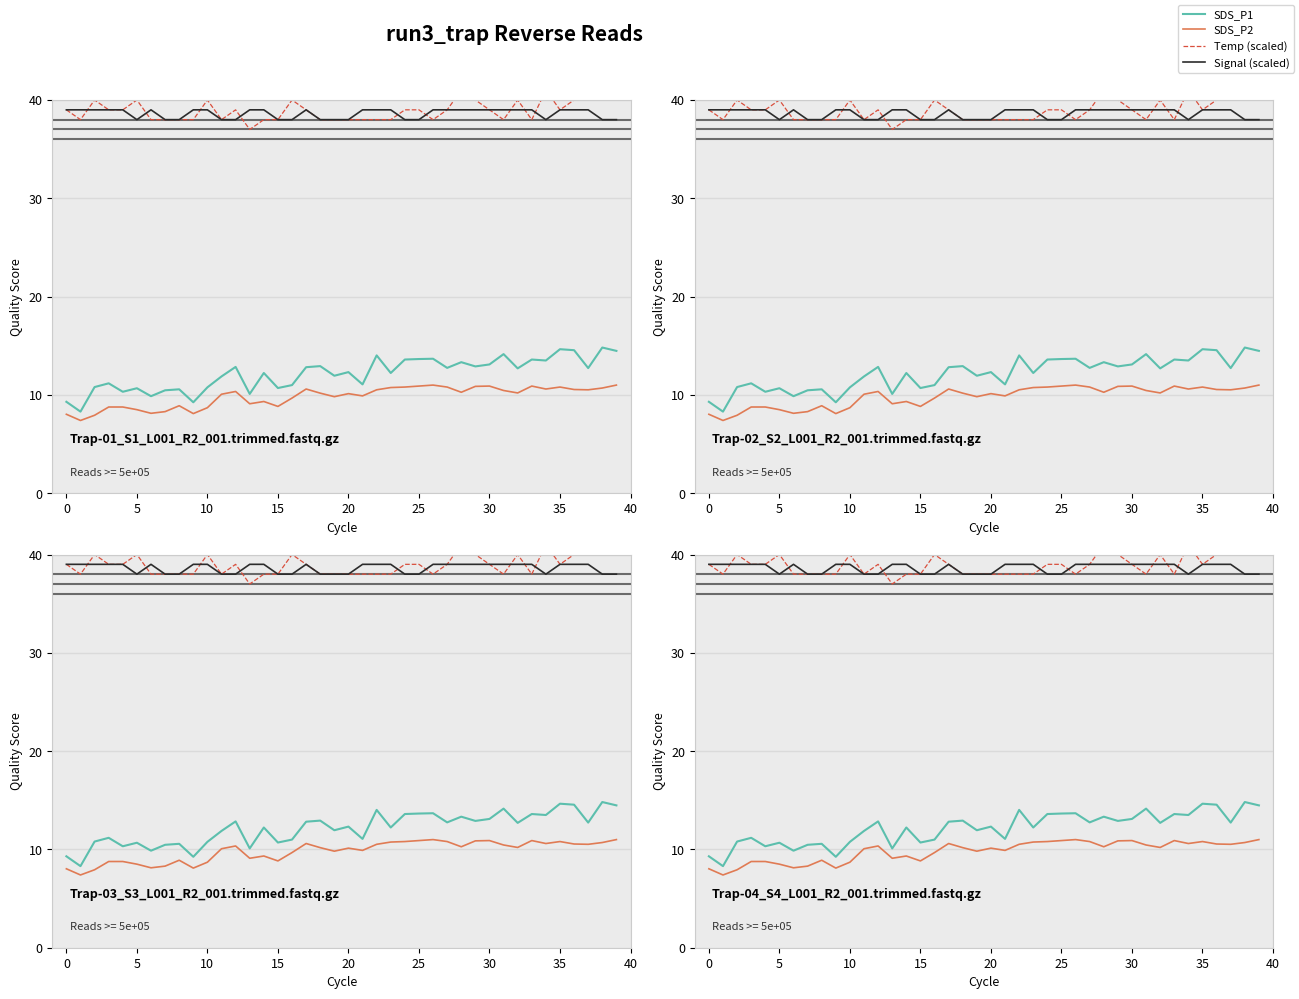

Does the chart have visible grid lines?

No